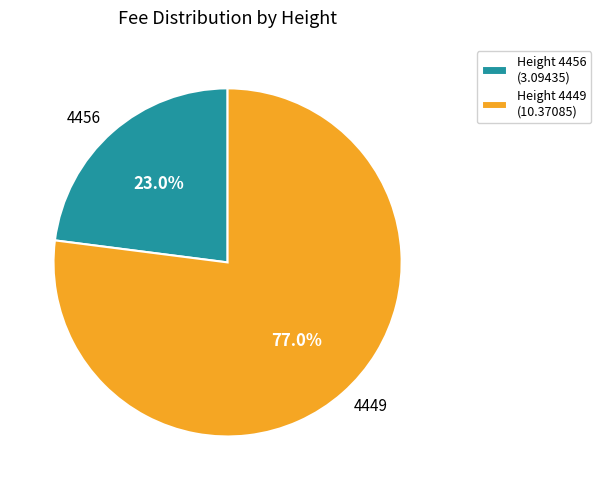

What is the largest slice in the pie chart?

4449